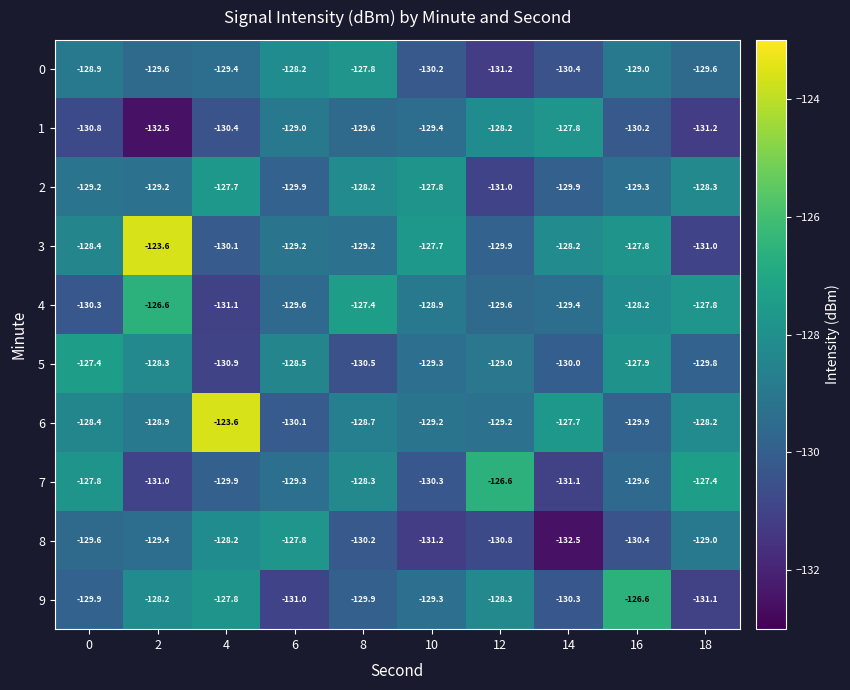

Which series changed the most between 6 and 14?

8